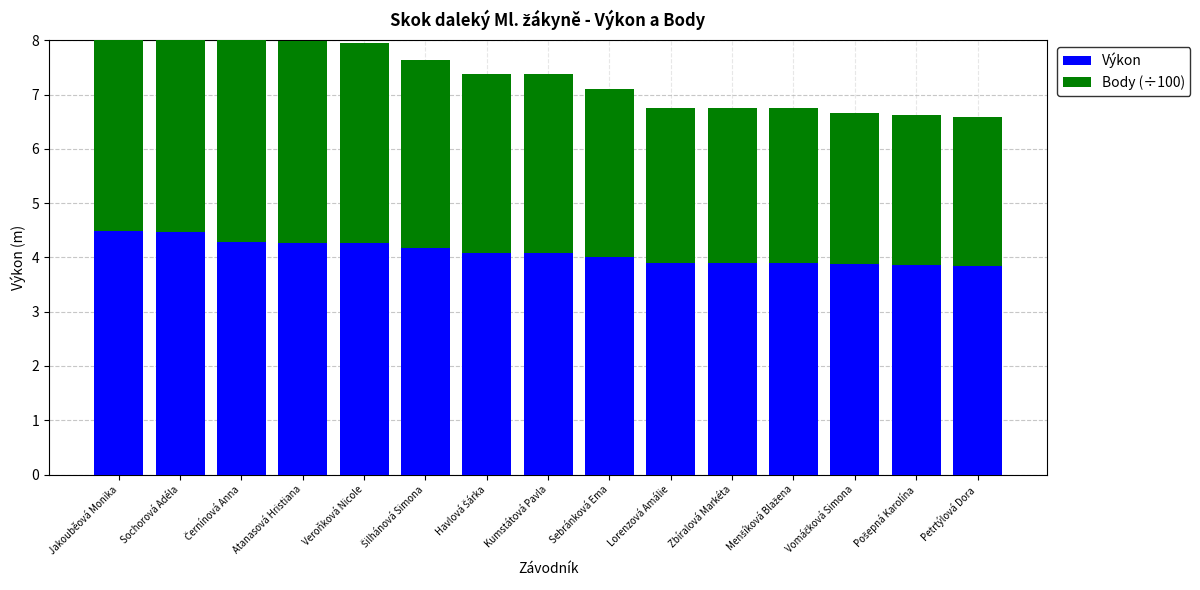

The value of Body (÷100) at Sebránková Ema is 3.1. True or false?

True